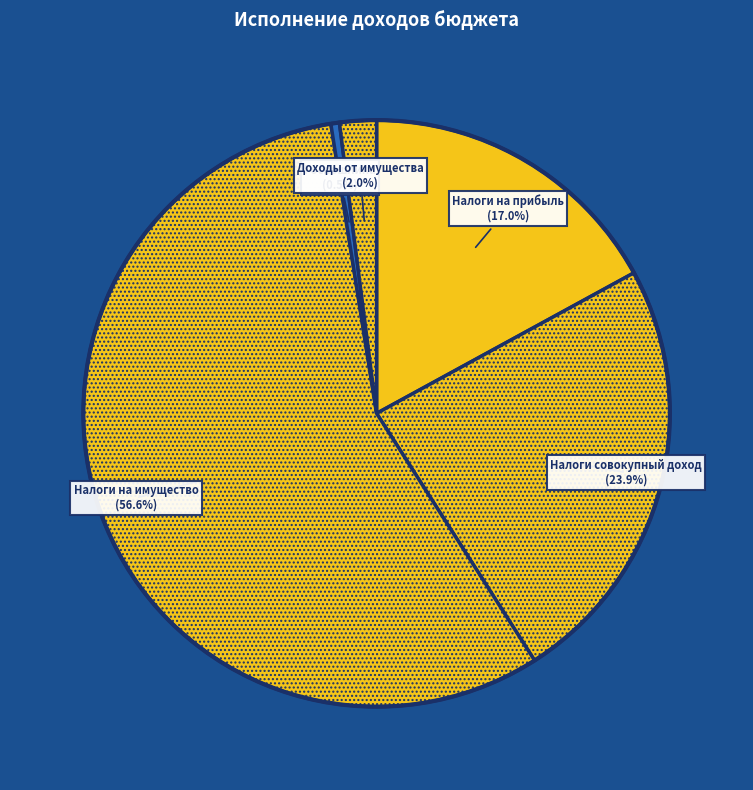

Which slice is the smallest?

Госпошлина